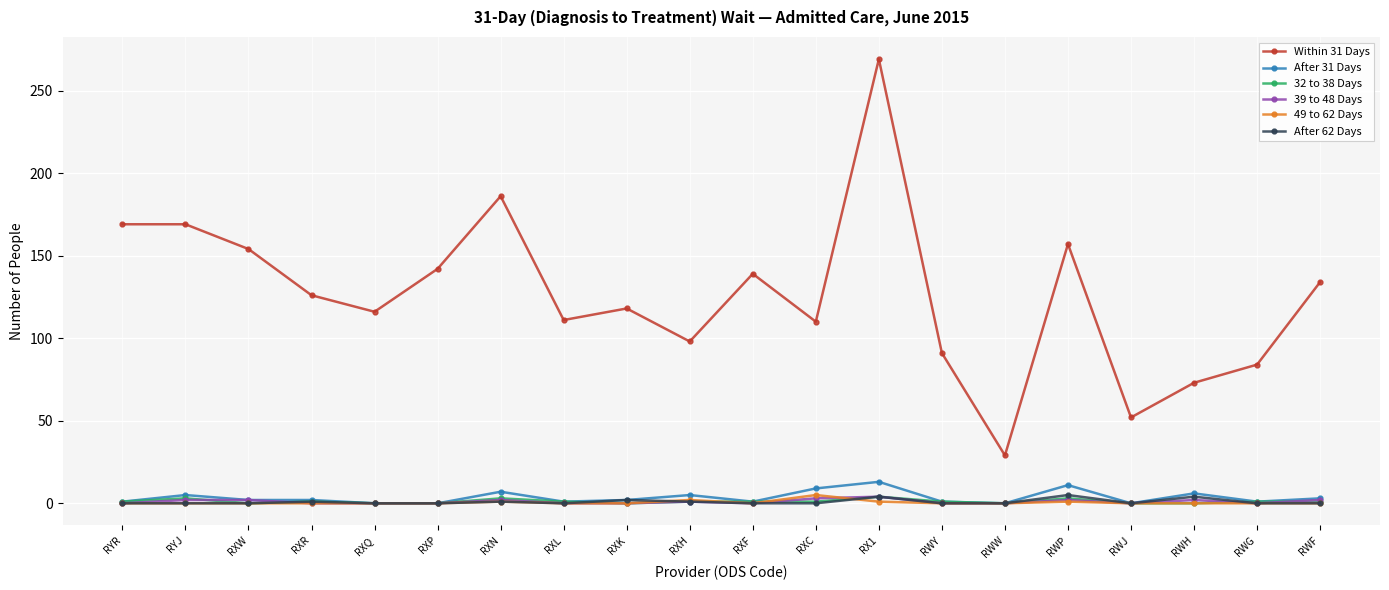

What is the sum of all Within 31 Days values?

2527